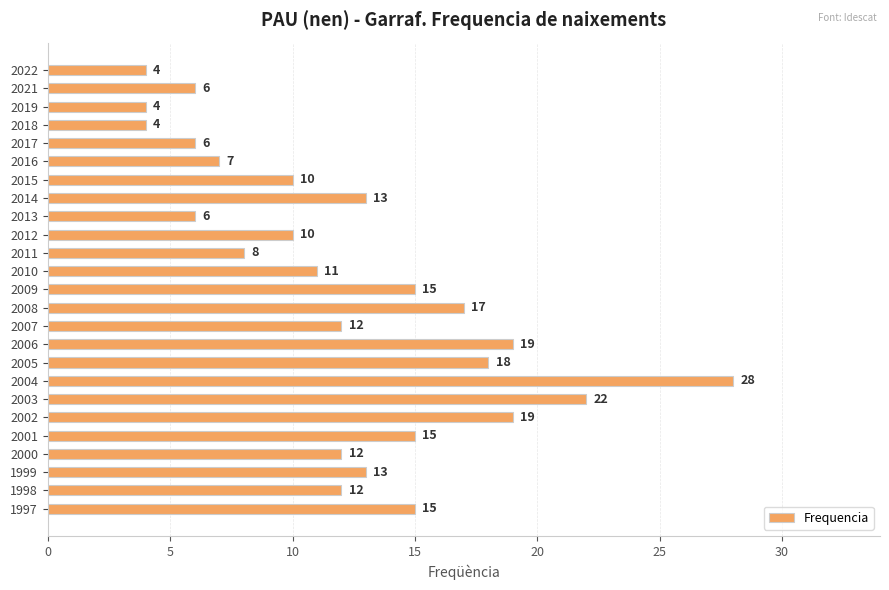

What is the approximate value at 2000?

12